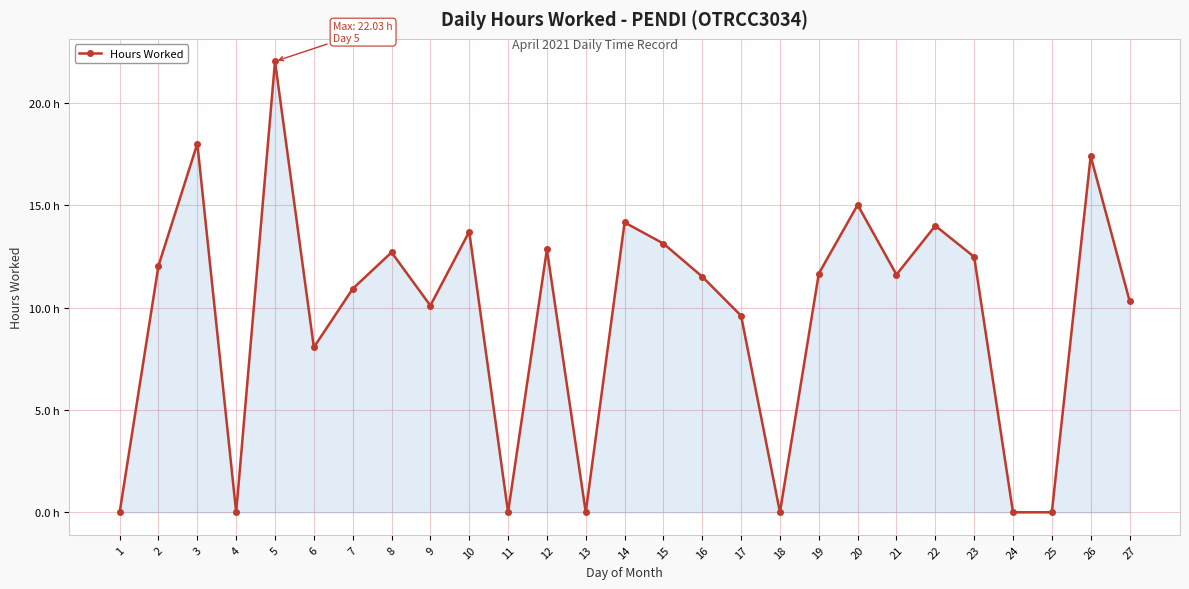

List the labels in order of value, largest first.

5, 3, 26, 20, 14, 22, 10, 15, 12, 8, 23, 2, 19, 21, 16, 7, 27, 9, 17, 6, 1, 4, 11, 13, 18, 24, 25